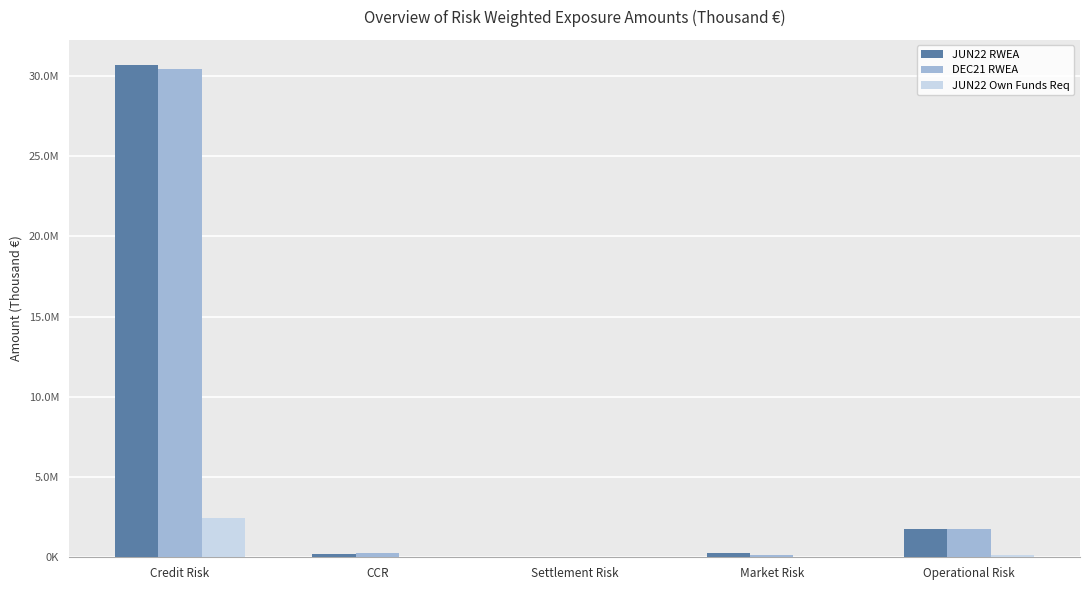

List the series in order of their peak value, lowest first.

JUN22 Own Funds Req, DEC21 RWEA, JUN22 RWEA